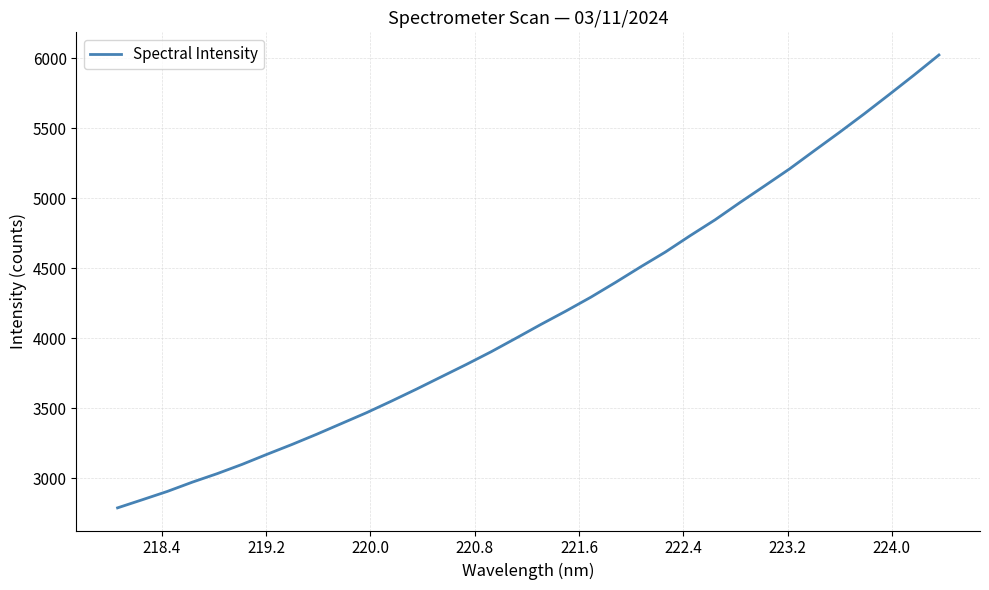

What is the greatest value displayed?

6023.6